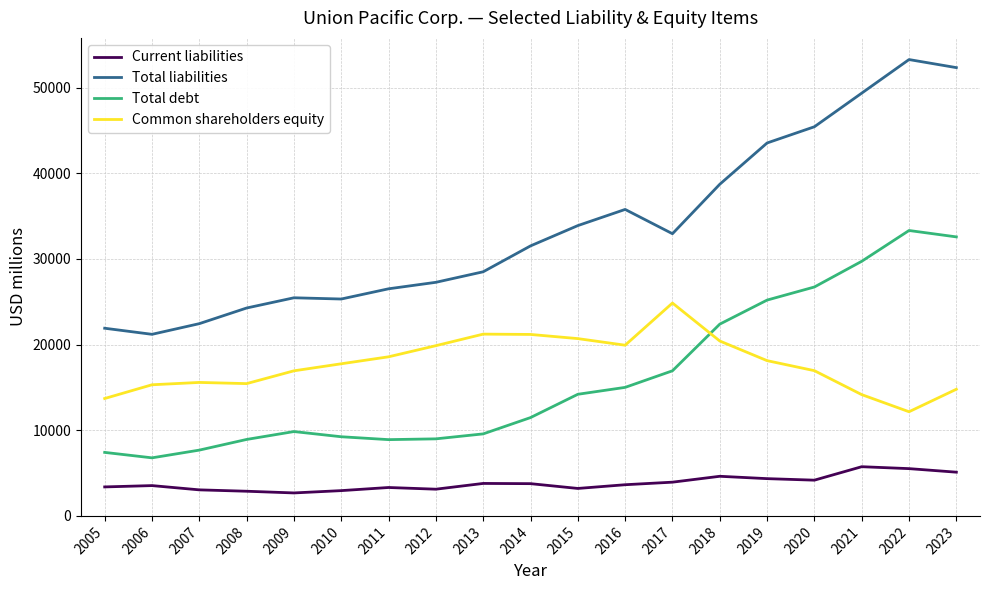

What is the sum of all Current liabilities values?

72775